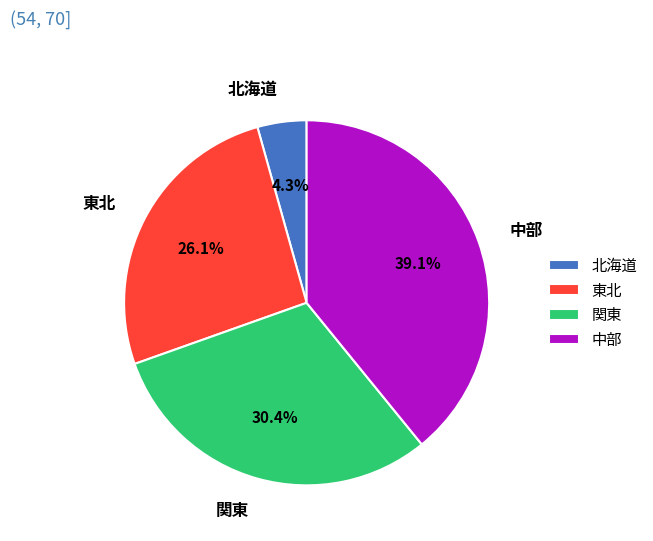

True or false: 北海道 accounts for 12% of the total.

False